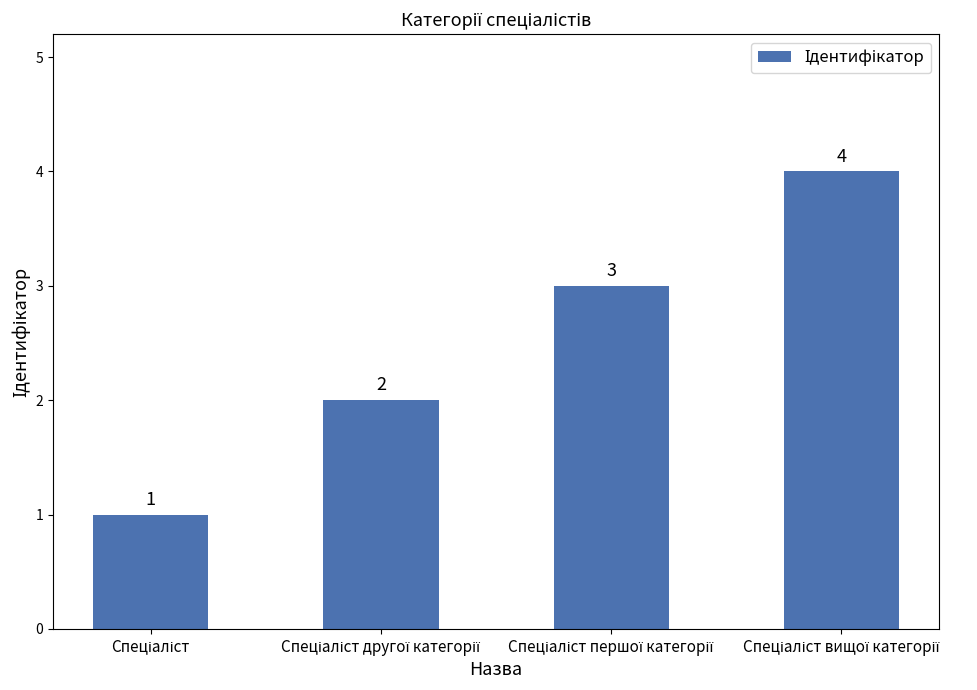

What is the maximum value shown in the chart?

4